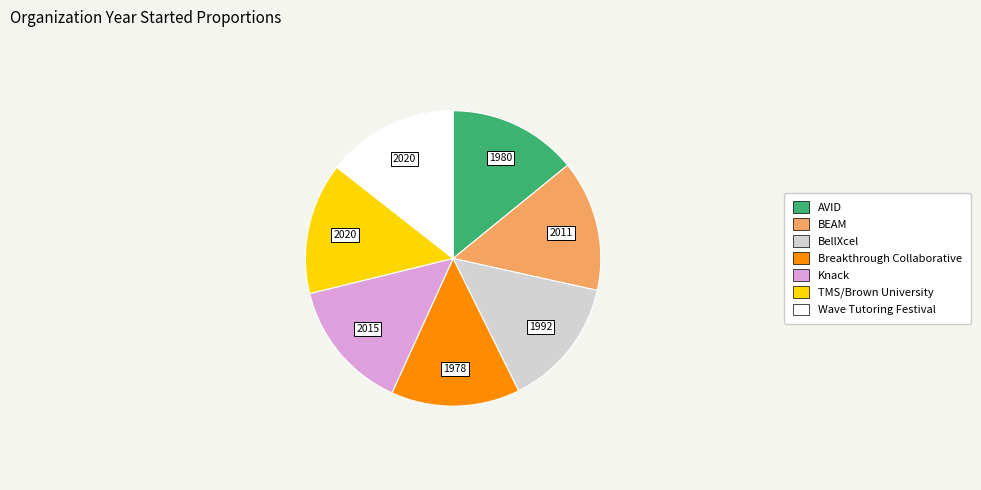

What is the ratio of the value at TMS/Brown University to the value at Wave Tutoring Festival?

1.0